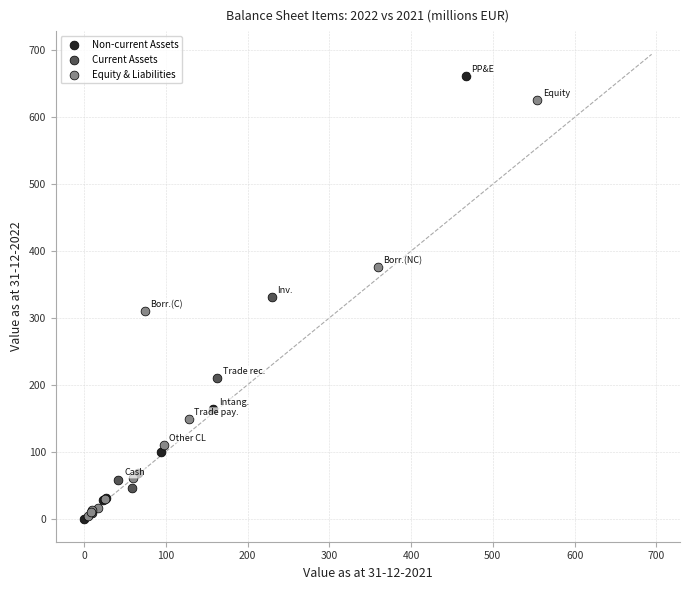

Which series has the largest Y range (max minus min)?

Non-current Assets